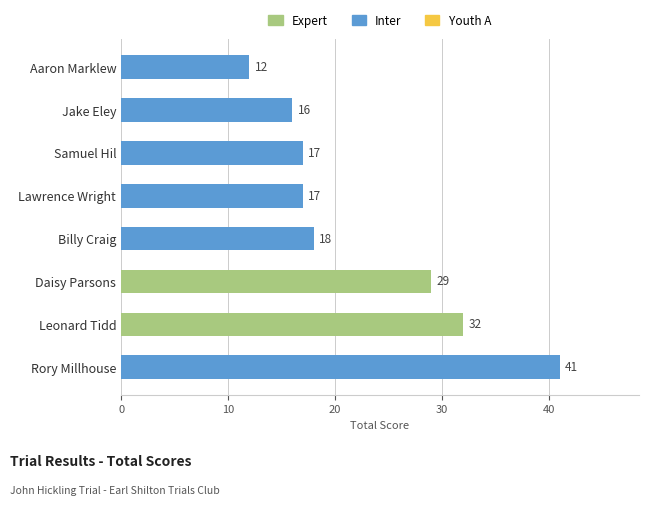

How many bars are there in total?

8